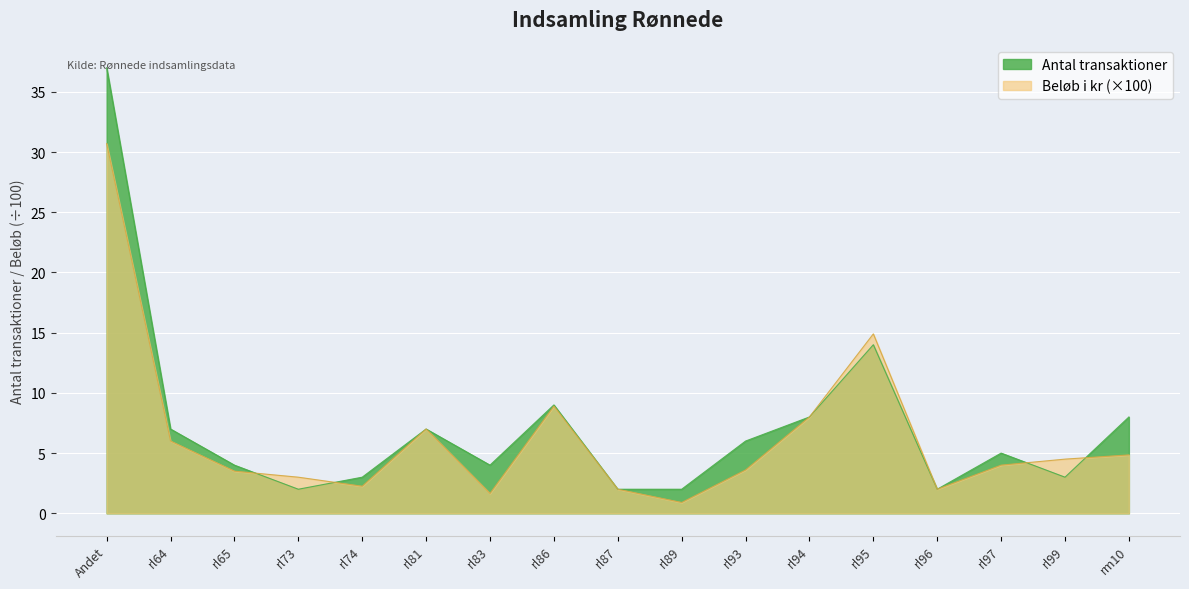

True or false: Beløb i kr has a value of 3.4 at rl96.

False